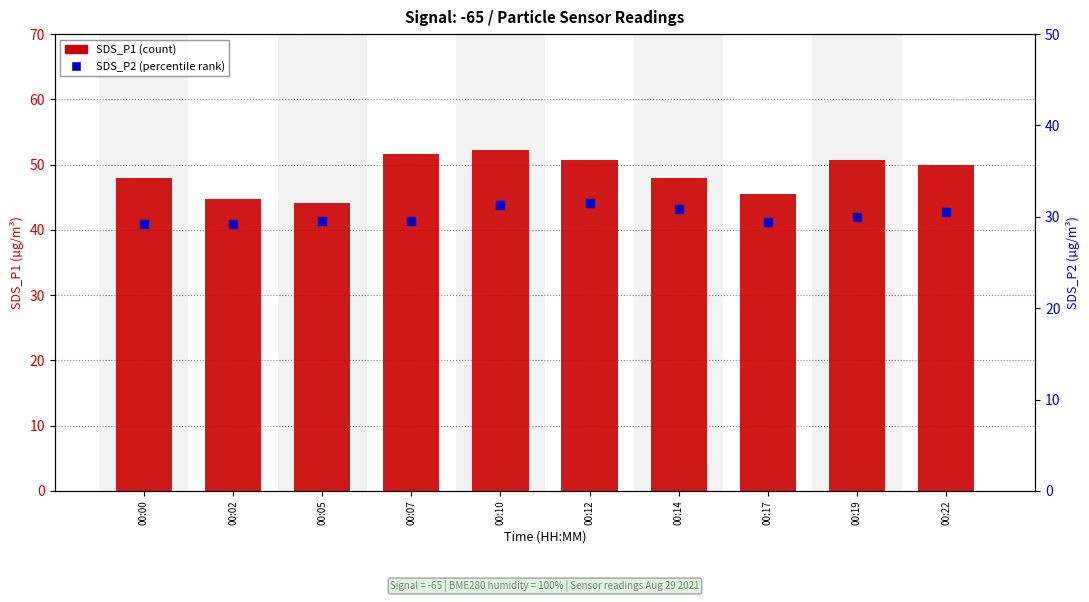

Which series reaches the minimum Y coordinate?

SDS_P2